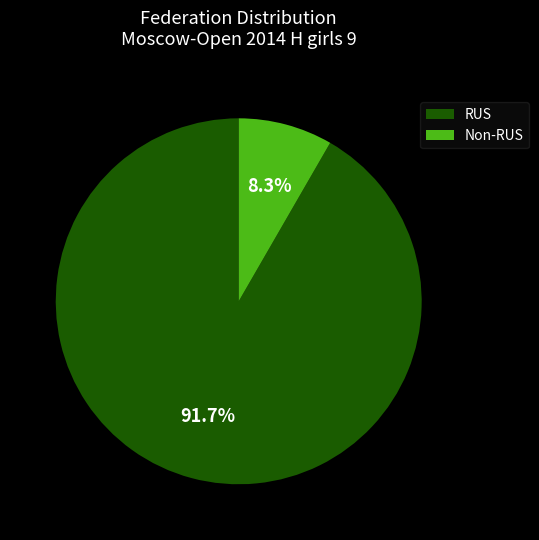

Count the number of slices in the pie.

2